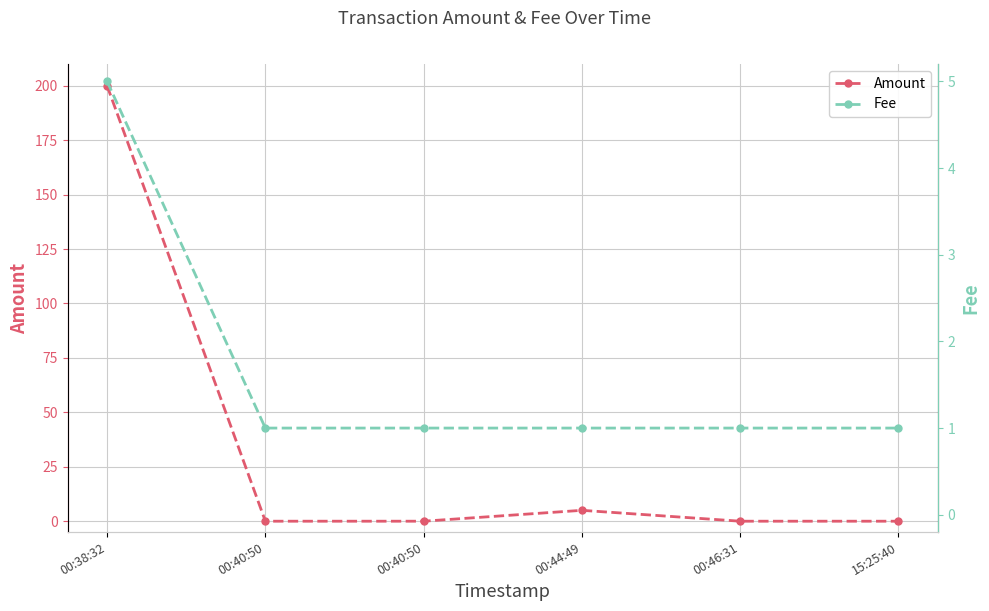

What is the value of the Amount point at the 4th from the left?

5